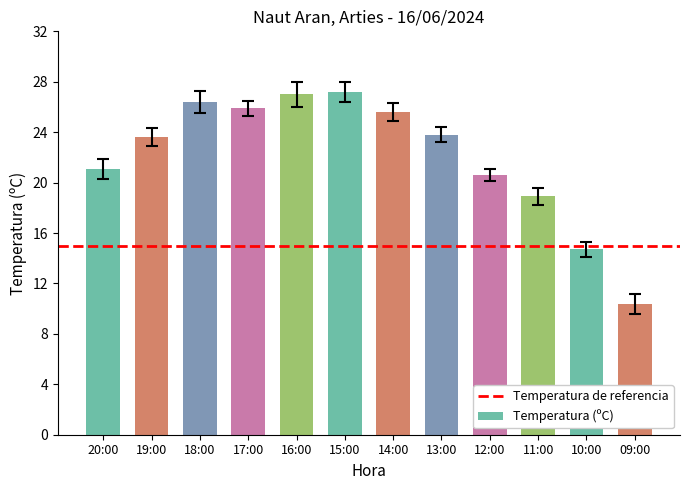

True or false: the data shows 23.6 at 19:00.

True